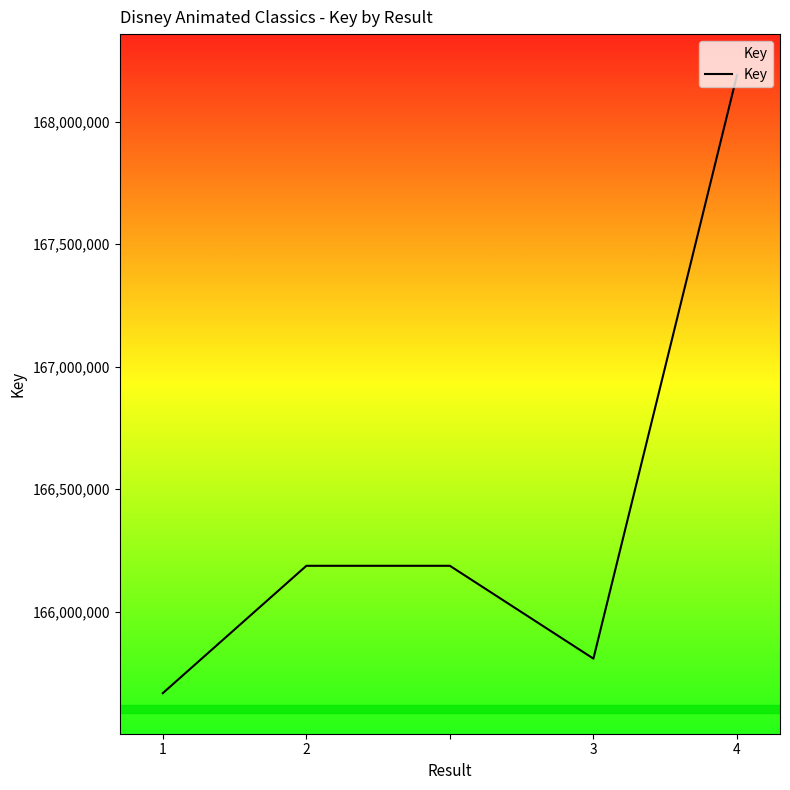

What is the greatest value displayed?

168188820